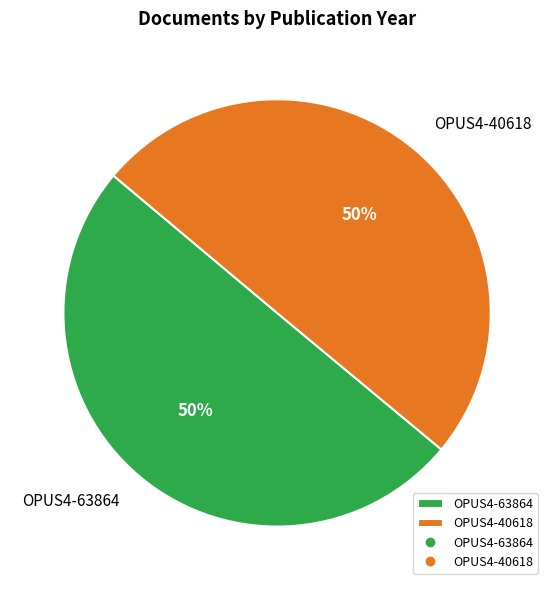

To the nearest percent, what percentage of the pie is OPUS4-40618?

50%